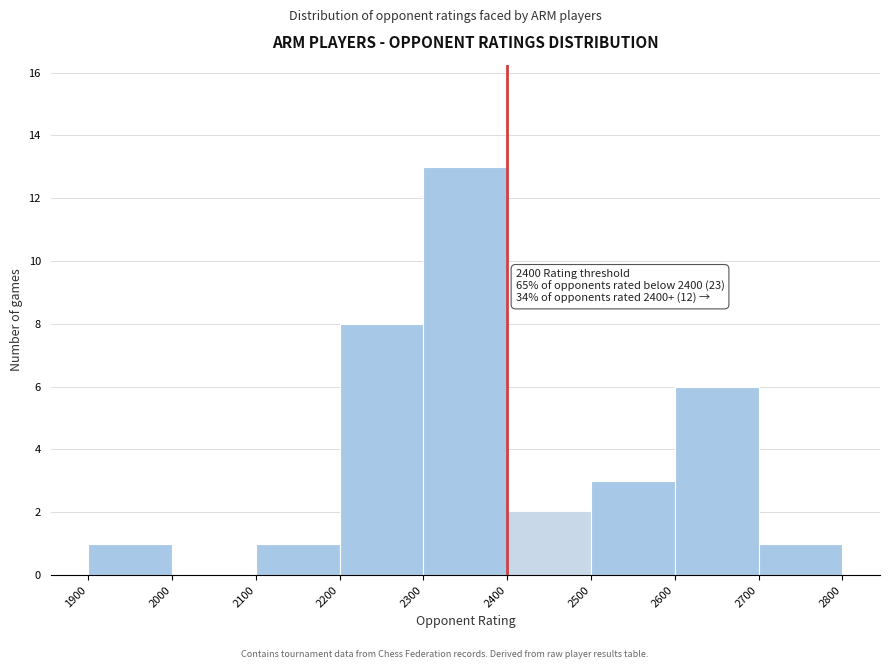

Which range on the x-axis has the tallest bar?

2300 to 2400